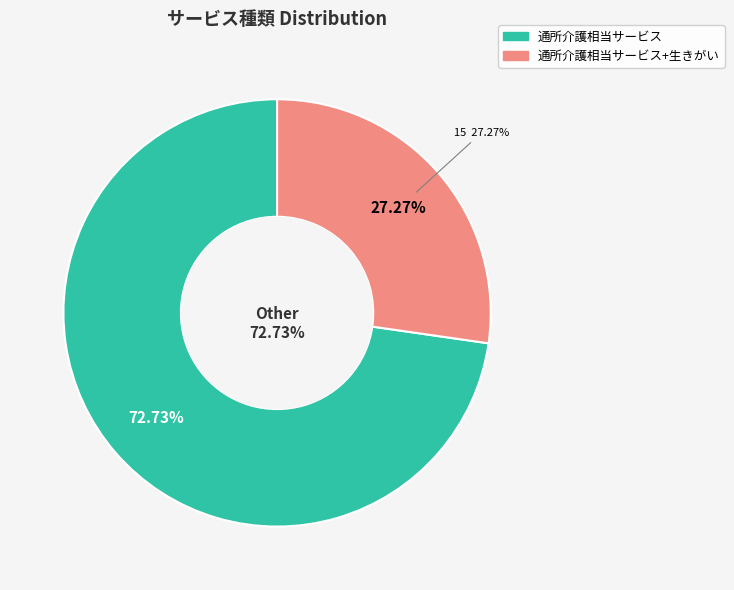

To the nearest percent, what is the average slice percentage?

50%